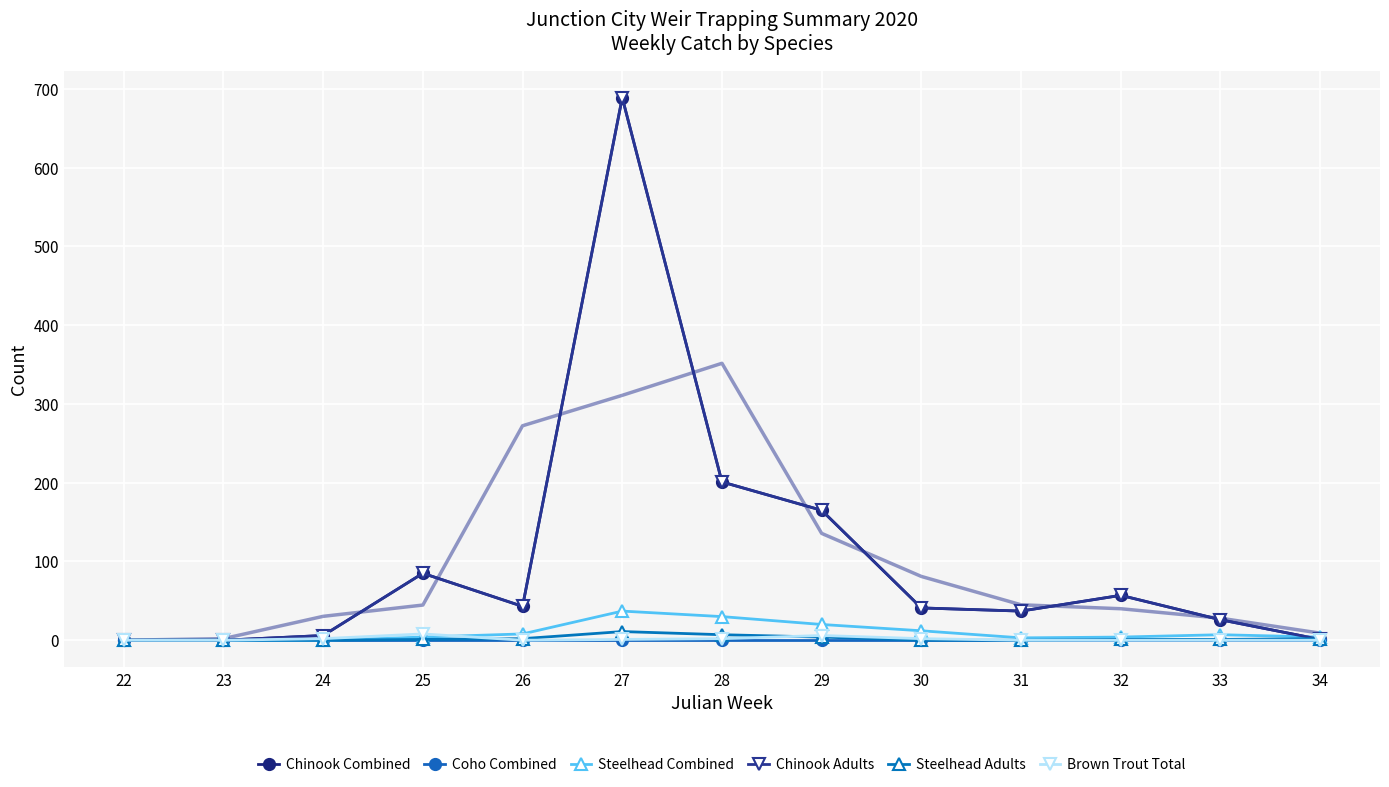

Which label corresponds to the largest value in the chart?

27